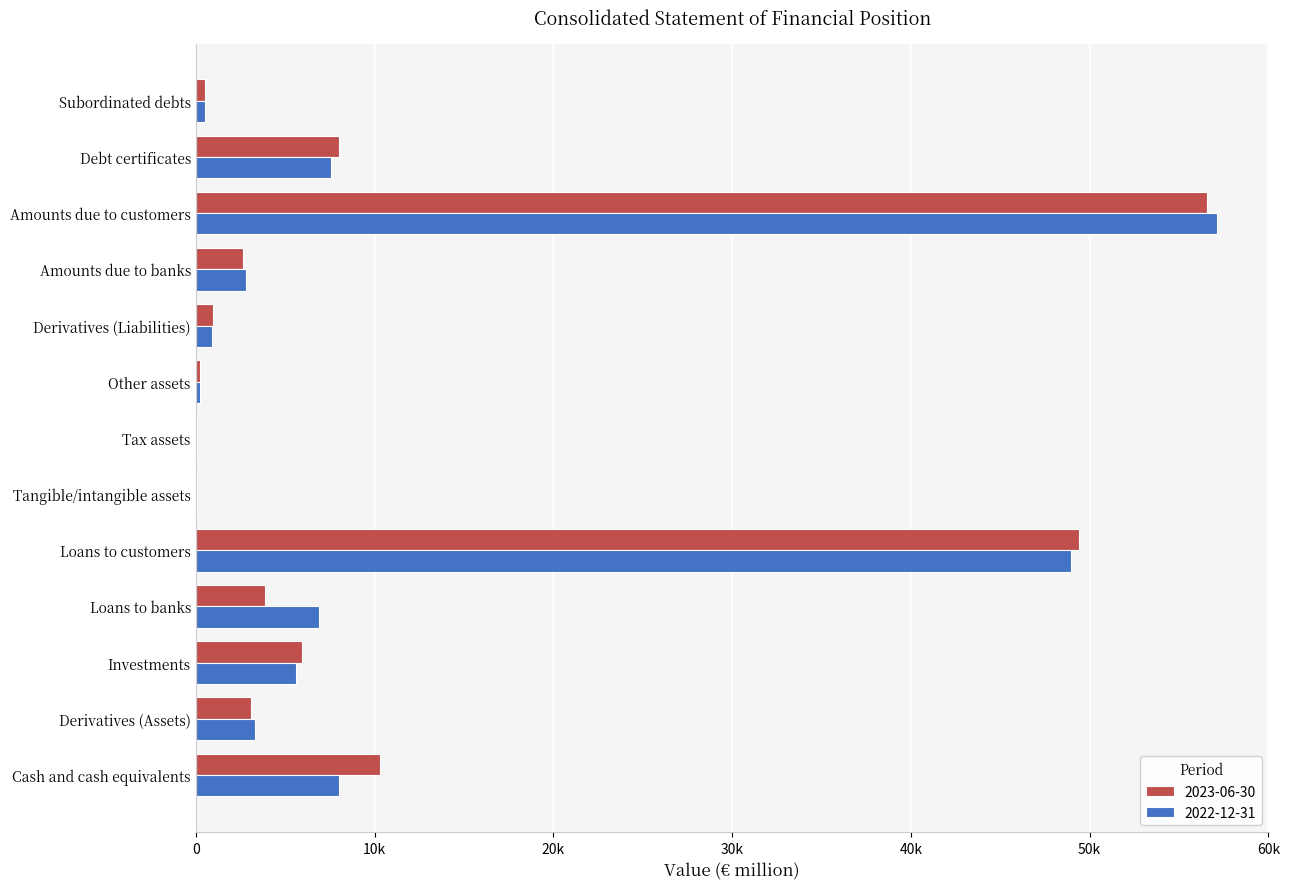

What are all the series names shown in the legend?

2023-06-30, 2022-12-31